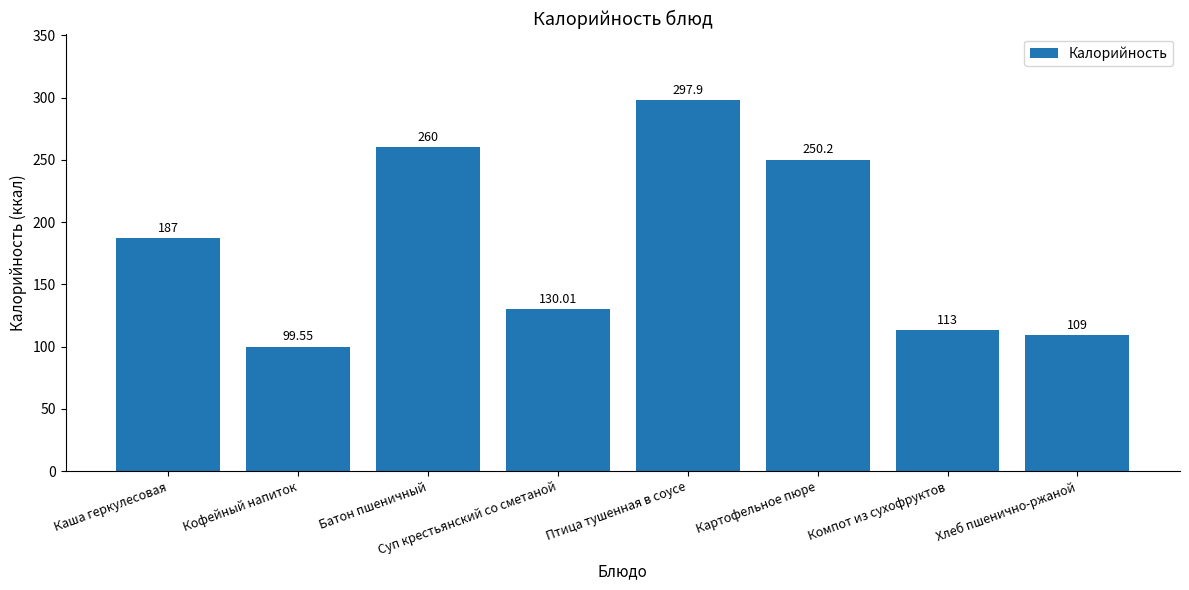

Is it true that the value at Хлеб пшенично-ржаной is 162.9?

False